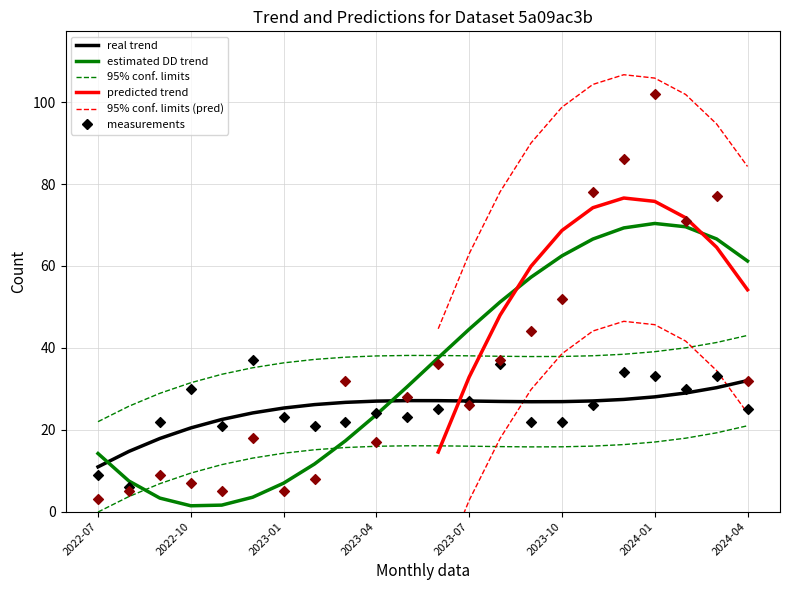

At how many categories does at least one series exceed 4?

22